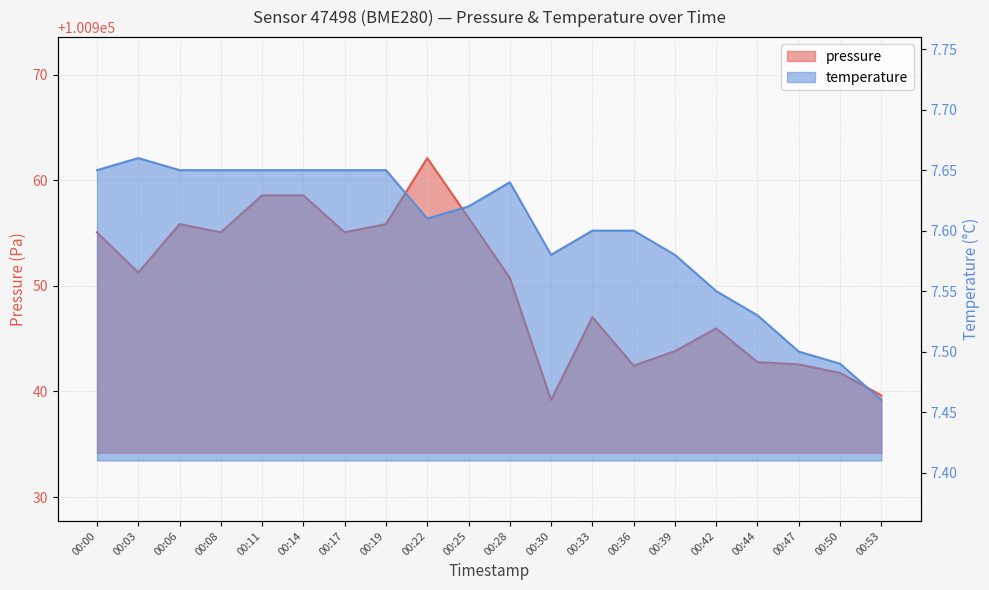

Is it true that pressure equals 100955.8 at 00:06?

True